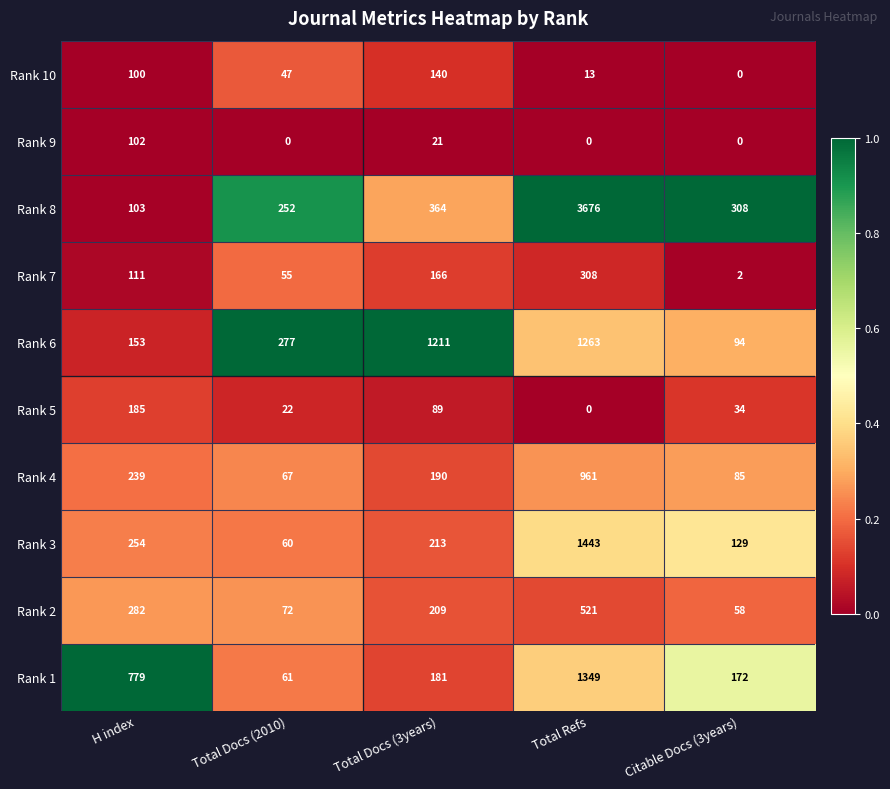

Which series has the widest spread of values?

Rank 8